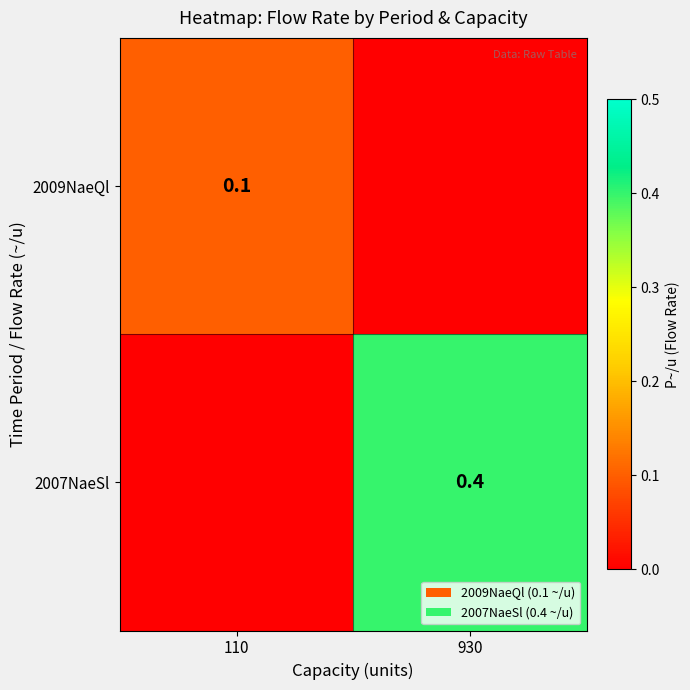

The 2009NaeQl series shows 0.2 at 110. True or false?

False